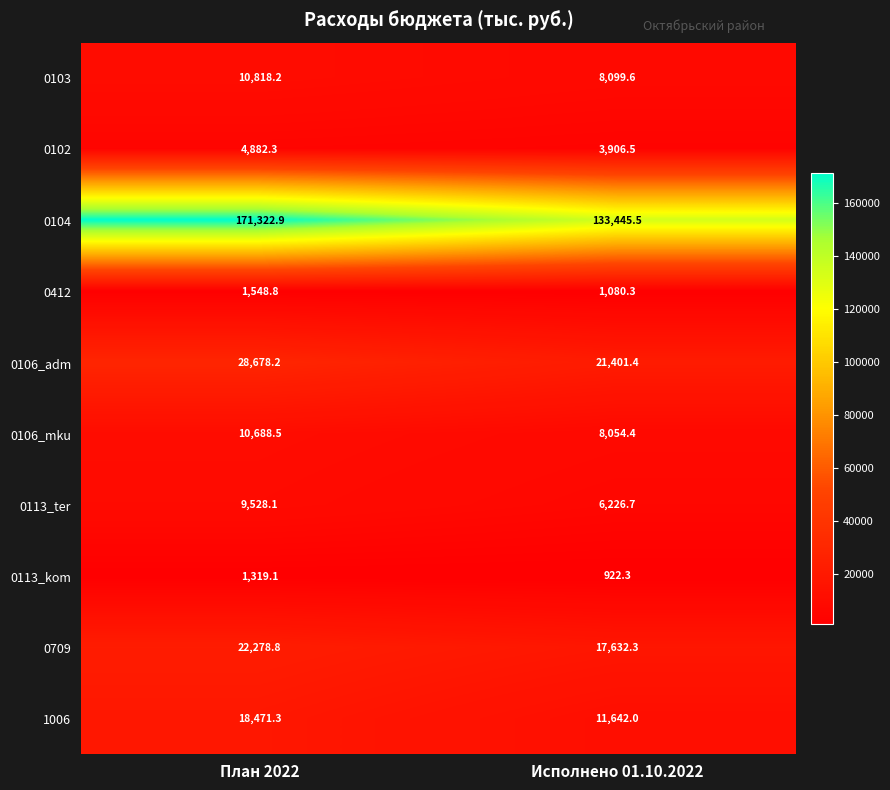

The value of 0104 at План 2022 is 171322.9. True or false?

True